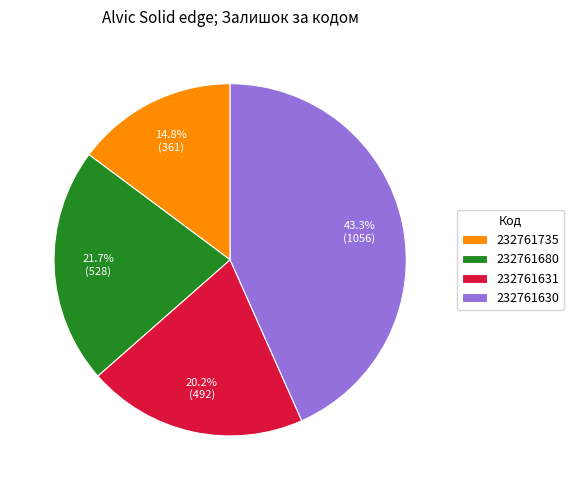

What percentage is the 232761680 slice, to the nearest percent?

22%